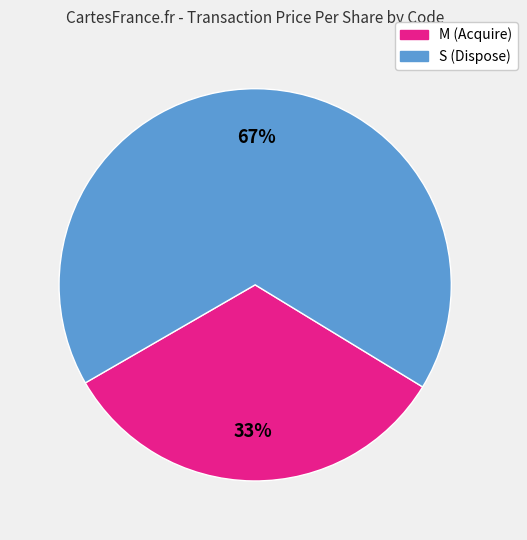

To the nearest percent, what is the average slice percentage?

50%